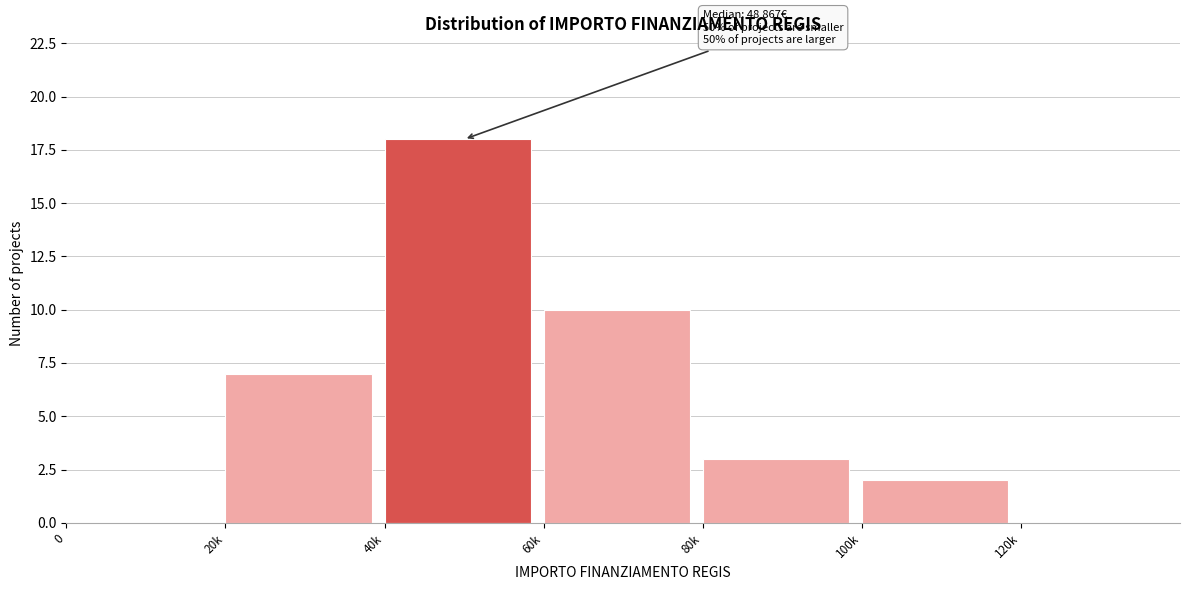

Reading left to right, extract all data points from this chart.

0=0	20k=7	40k=18	60k=10	80k=3	100k=2	120k=0